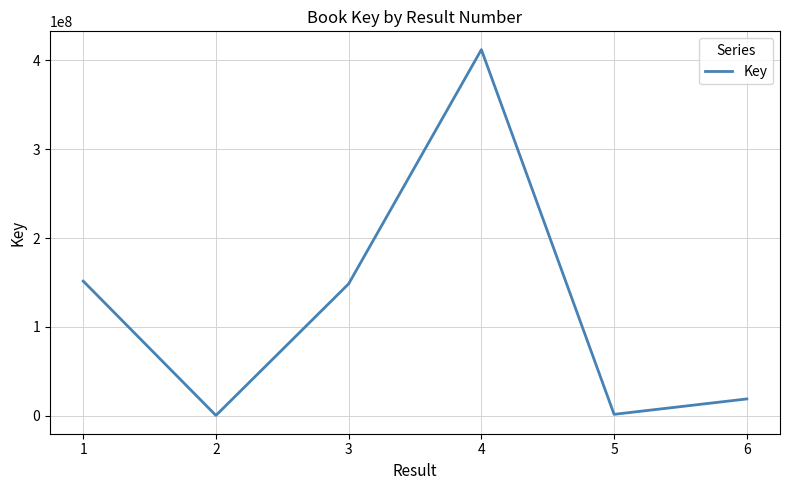

What is the average value?

122120734